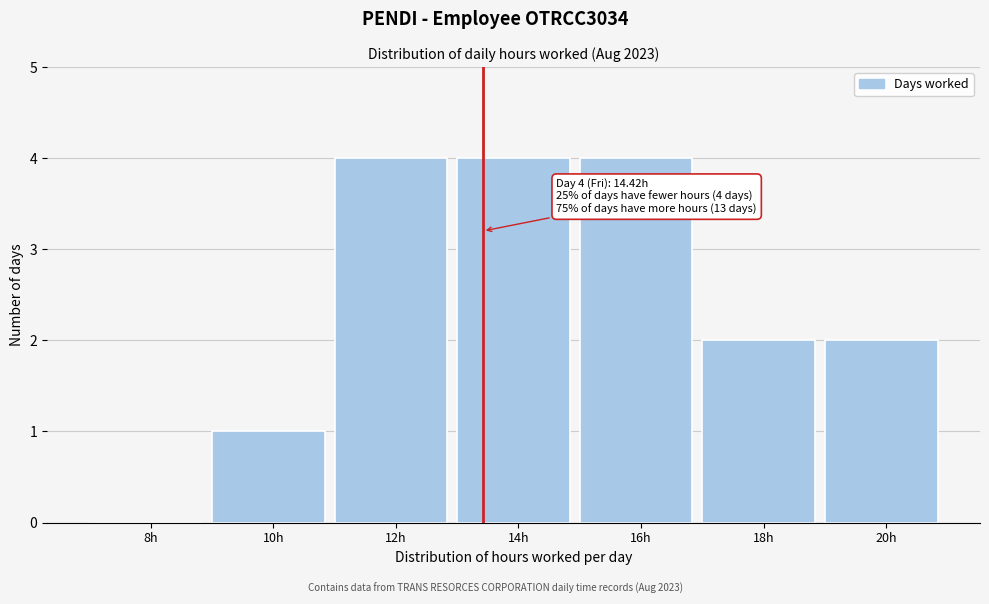

Reading left to right, list all the values displayed in this chart.

8h=0	10h=1	12h=4	14h=4	16h=4	18h=2	20h=2